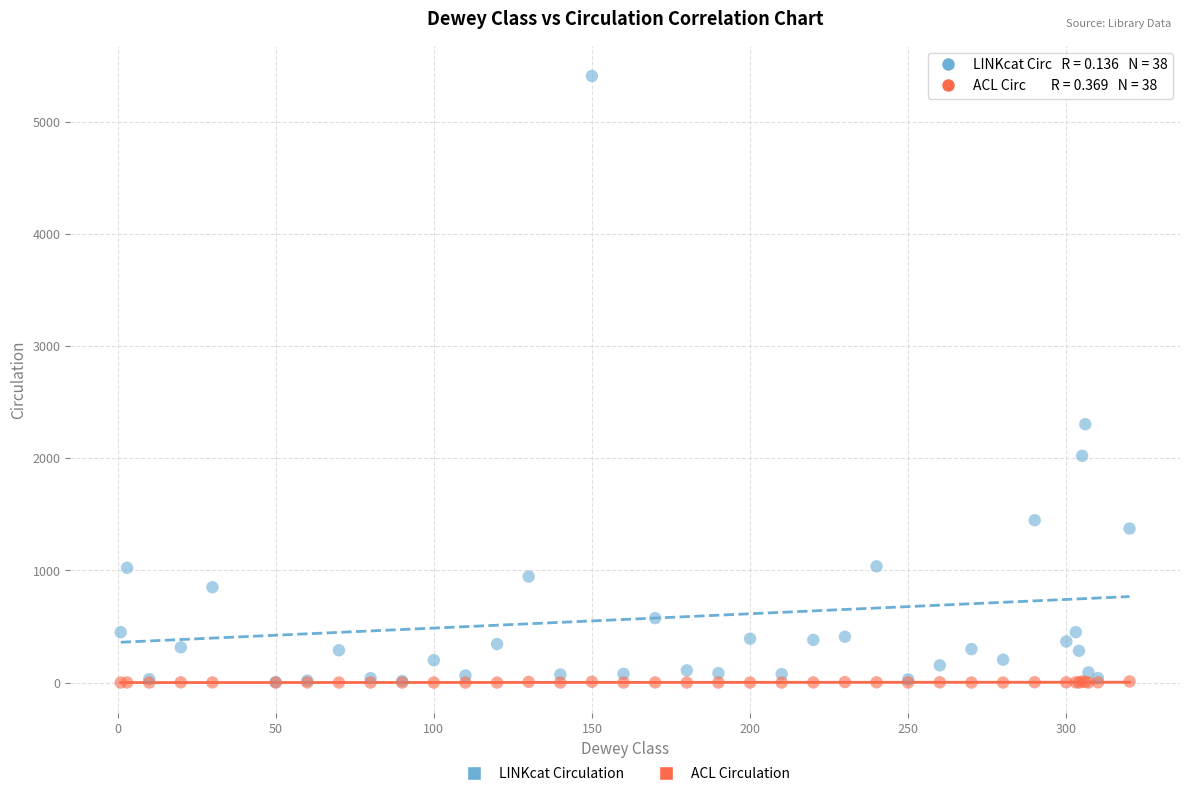

In the LINKcat Circulation series, what Y value is closest to 2705?

2303